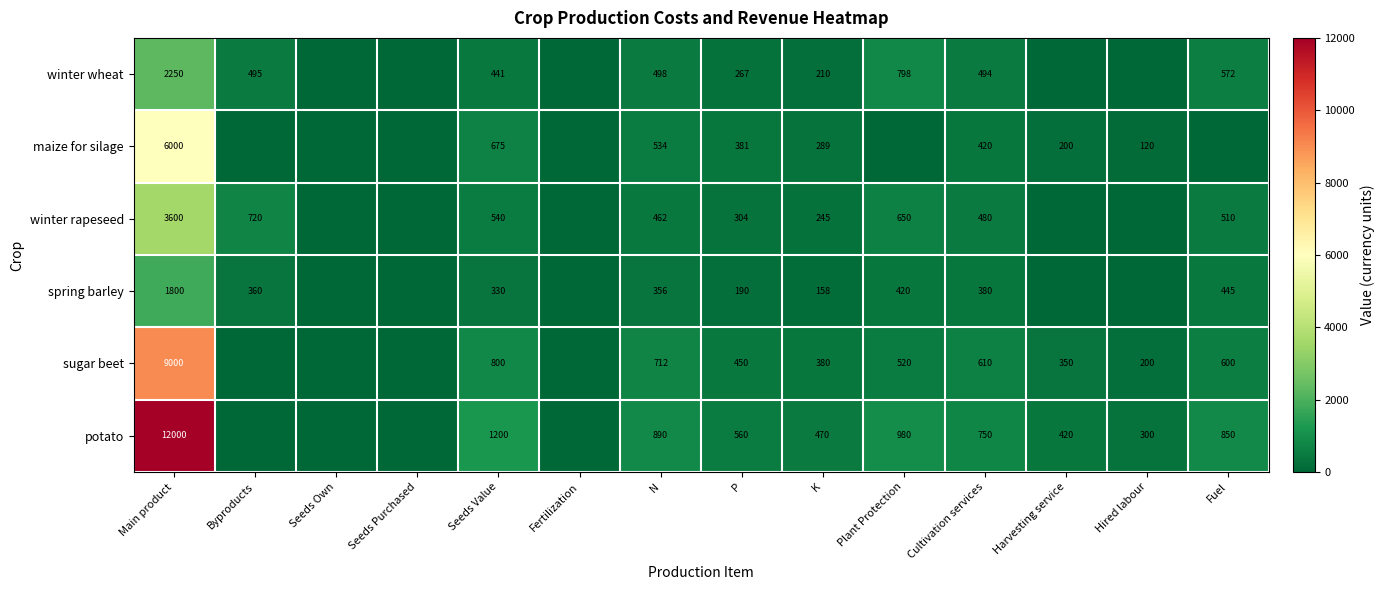

Which category has the lowest value across all series?

Seeds Own